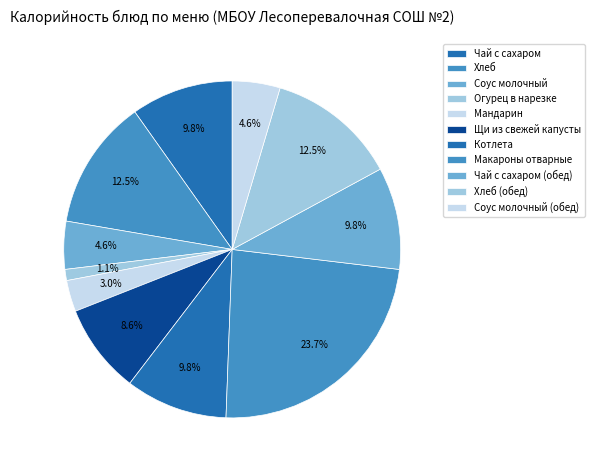

How many slices are in this pie chart?

11